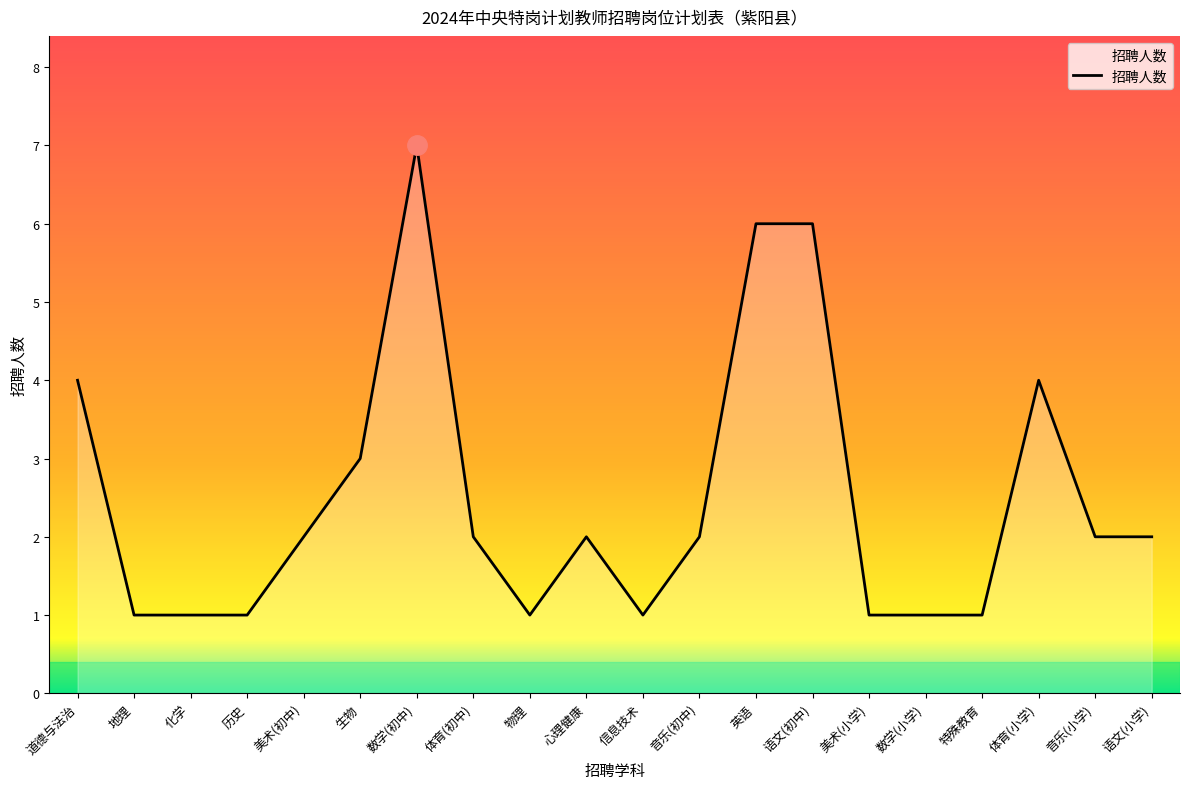

What is the sum of all values?

50